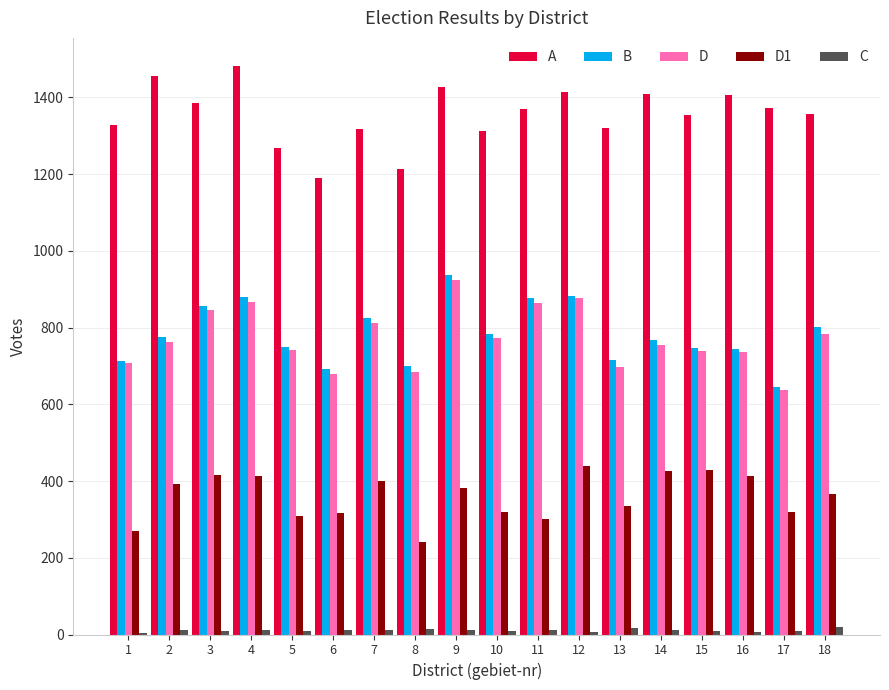

How many bars are there in total?

90